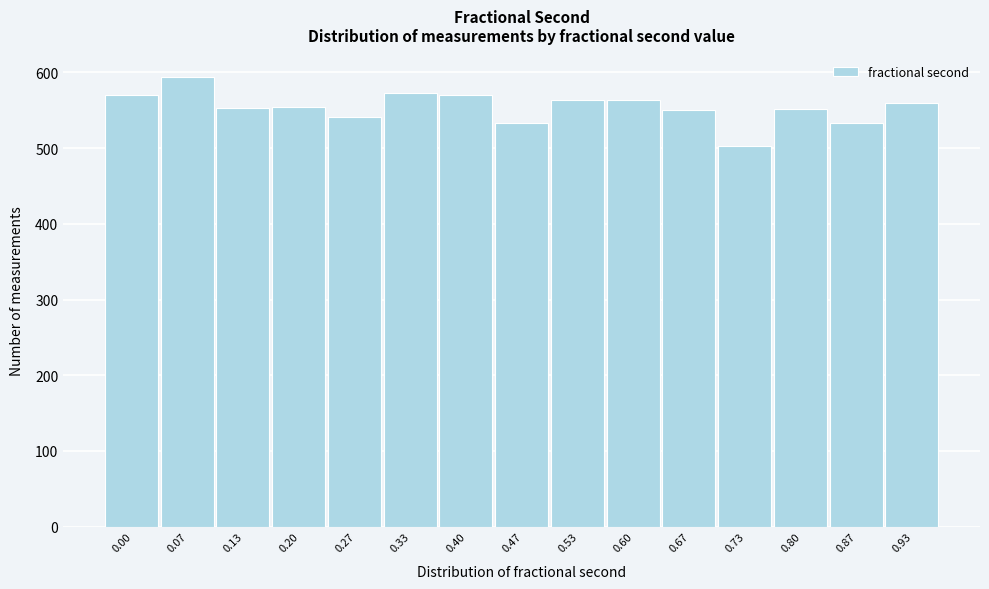

What is the sum of the values at 0.93 and 0.87?

1093